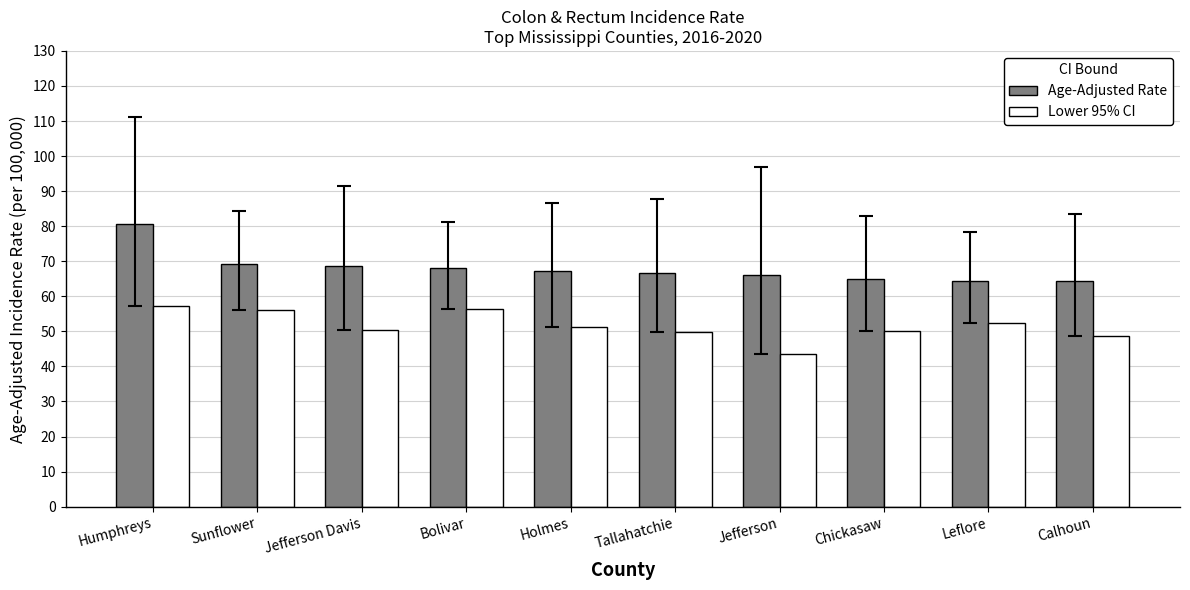

What is the minimum value for Lower 95% CI?

43.6